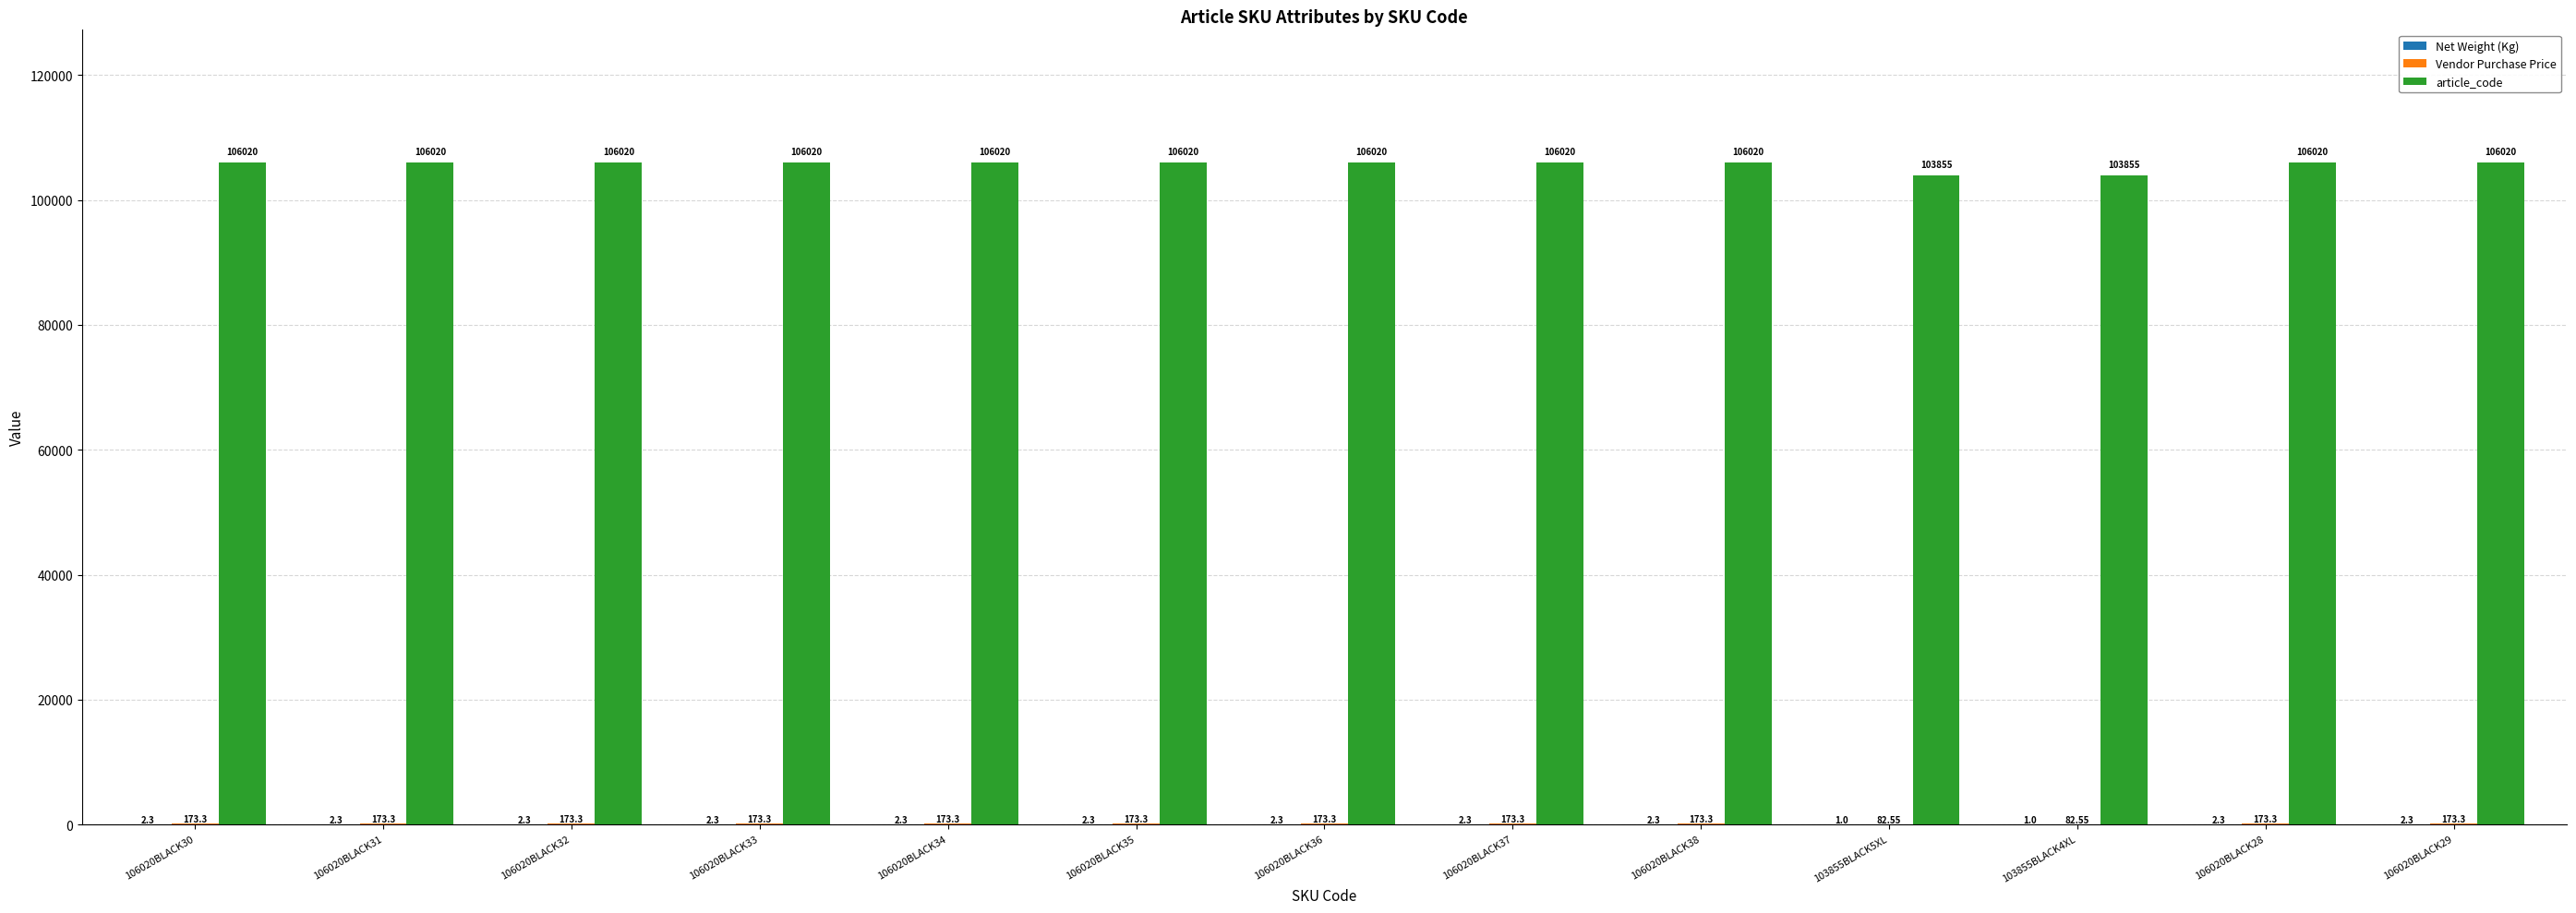

What is the sum of all article_code values?

1373930.0